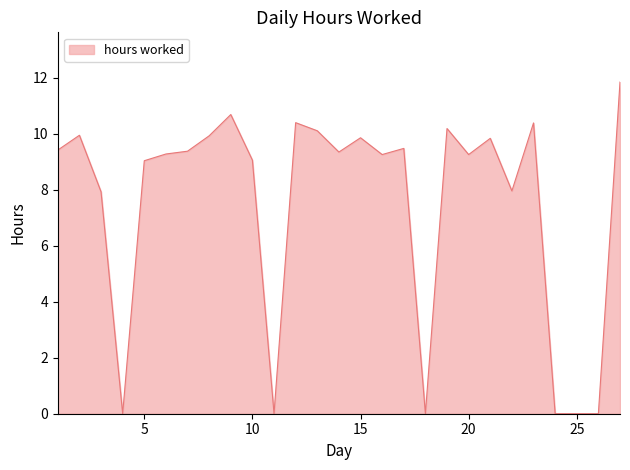

Does the chart have visible grid lines?

No